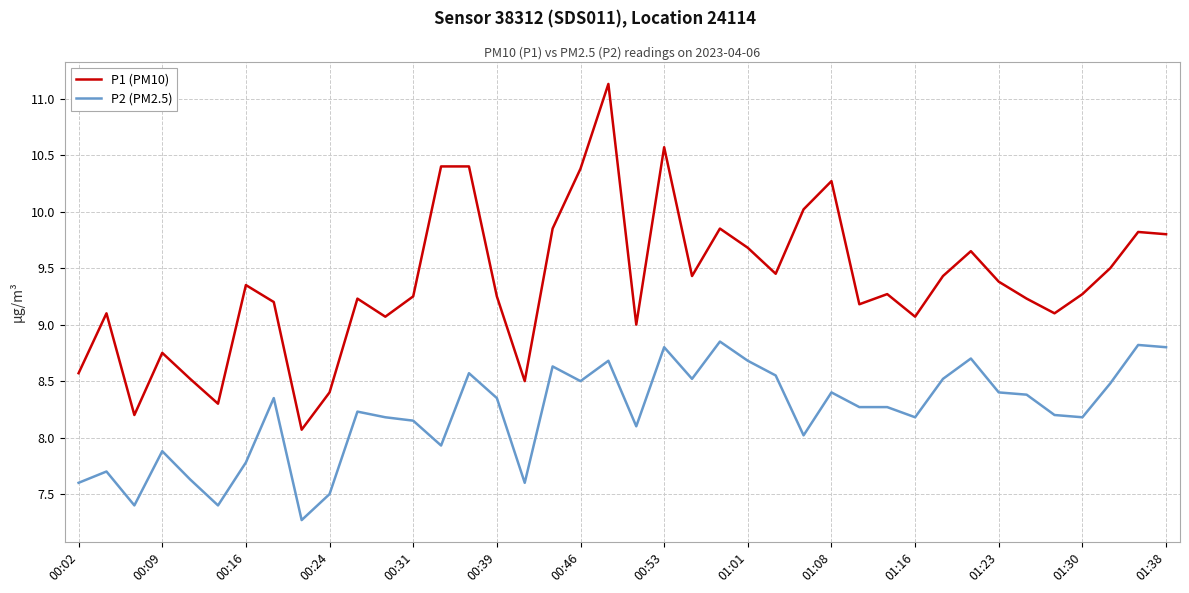

What is the minimum value shown in the chart?

7.3